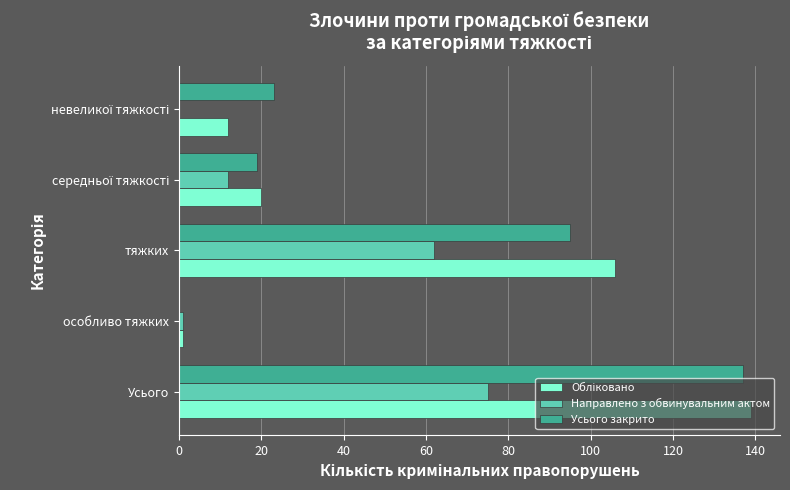

Is it true that Усього закрито equals 221 at Усього?

False